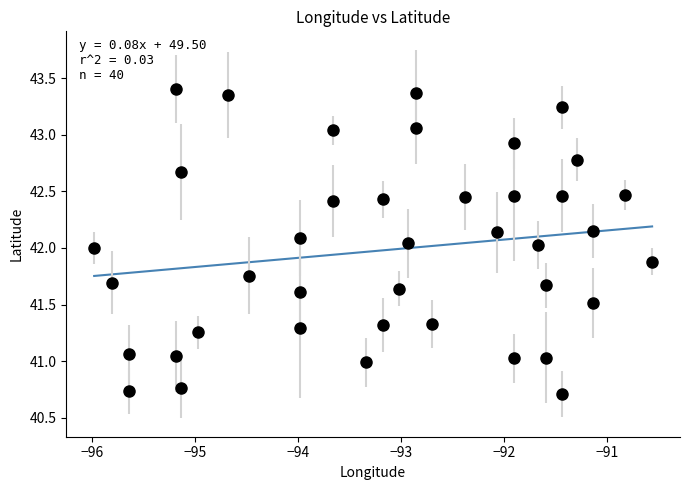

What is the range of Y values (max minus min)?

2.7